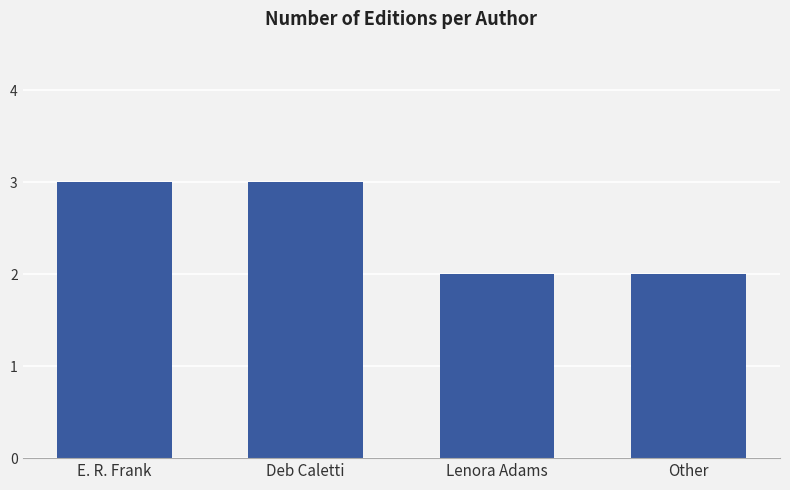

What is the approximate value at Deb Caletti?

3